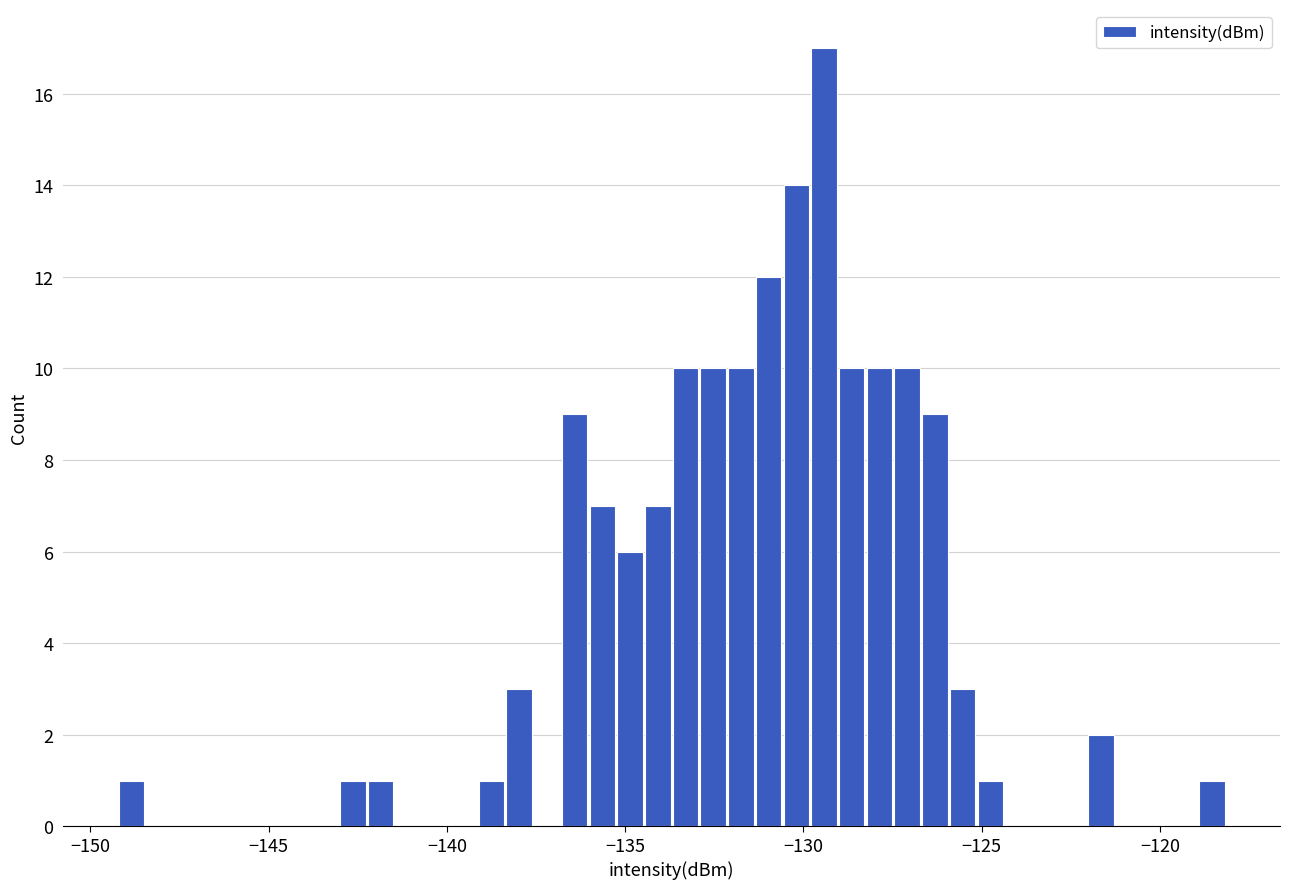

Read against the x-axis, roughly where is the centre of the tallest bar?

-129.5